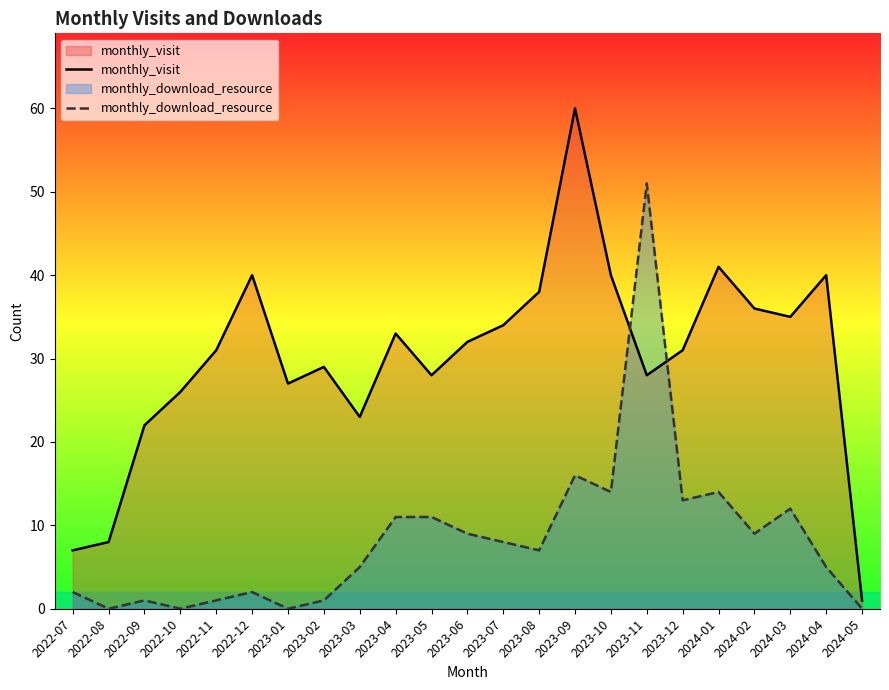

How many interior local peaks does the monthly_visit series have?

6